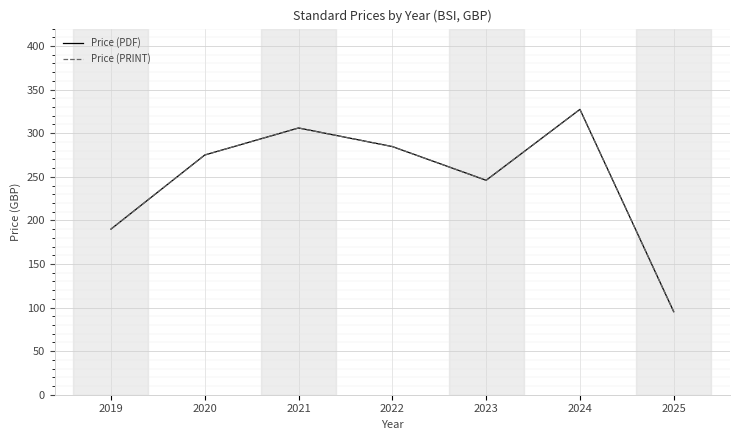

What is the highest value of the Price (PDF) series?

327.3